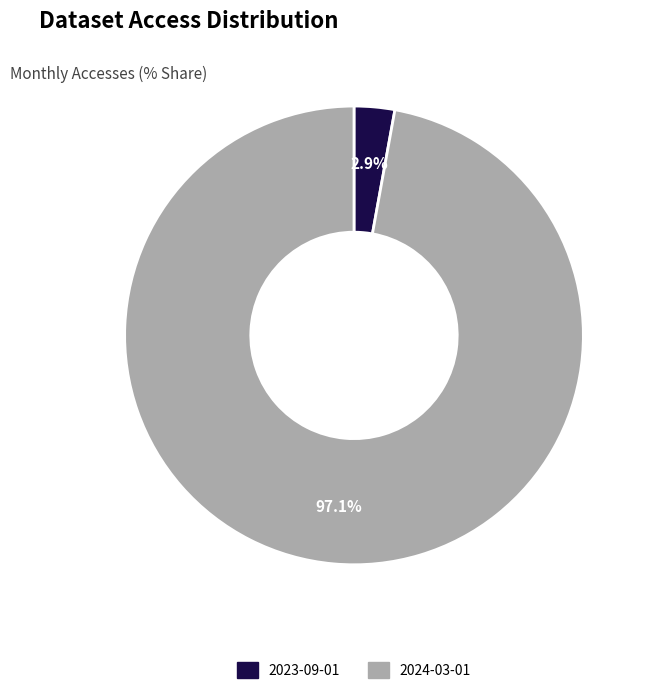

How many slices are in this pie chart?

2